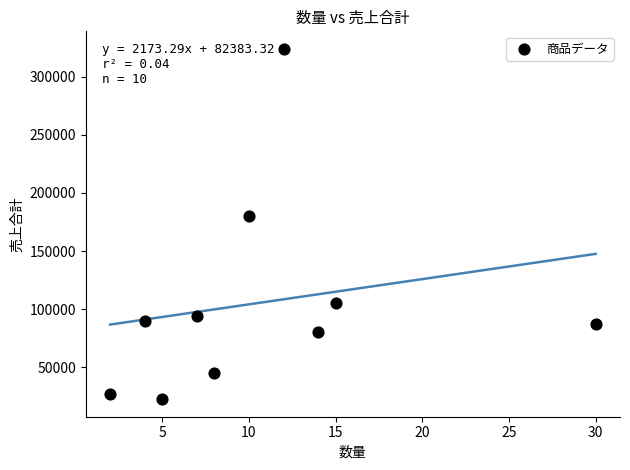

What is the range of Y values (max minus min)?

301500